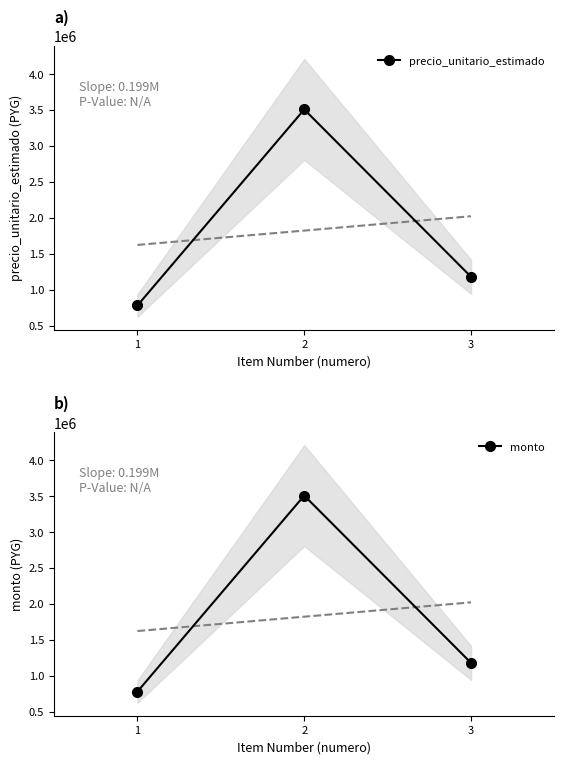

Is the value of precio_unitario_estimado at 1 greater than the value of monto at 2?

No